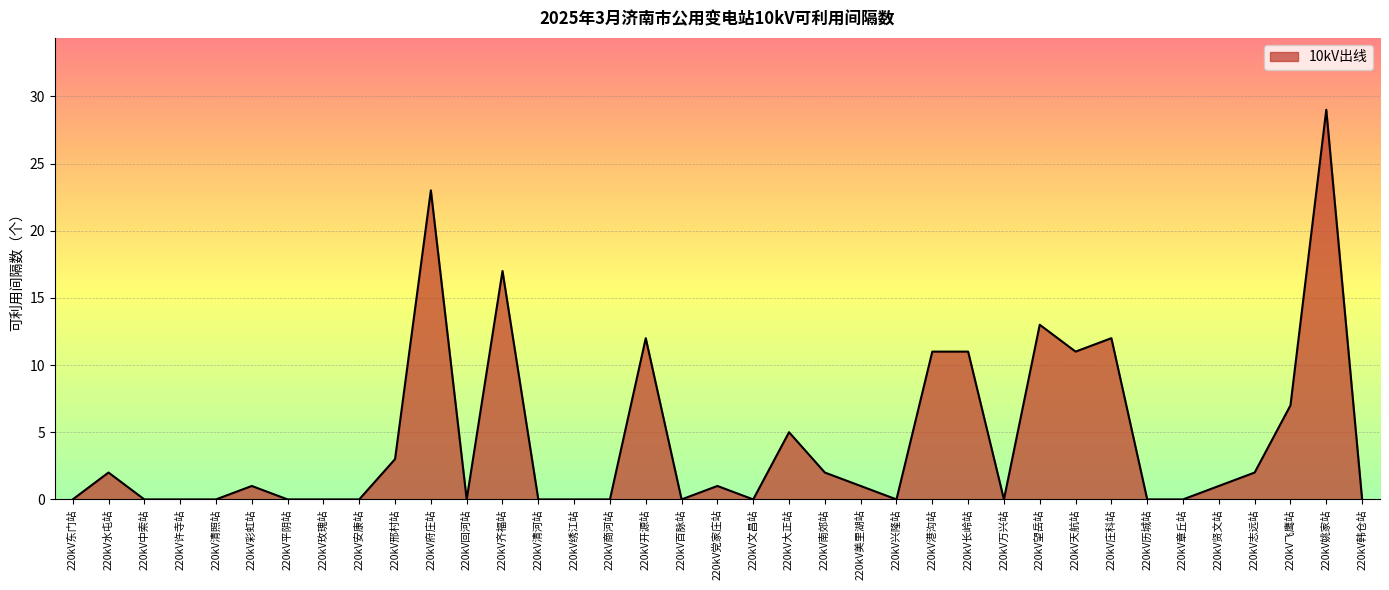

What position from the left is 220kV水屯站?

2